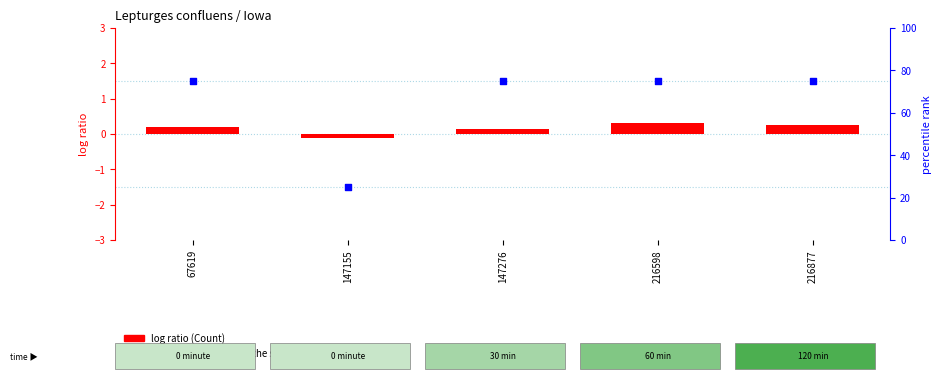

Which series reaches the maximum Y coordinate?

percentile rank within the sample